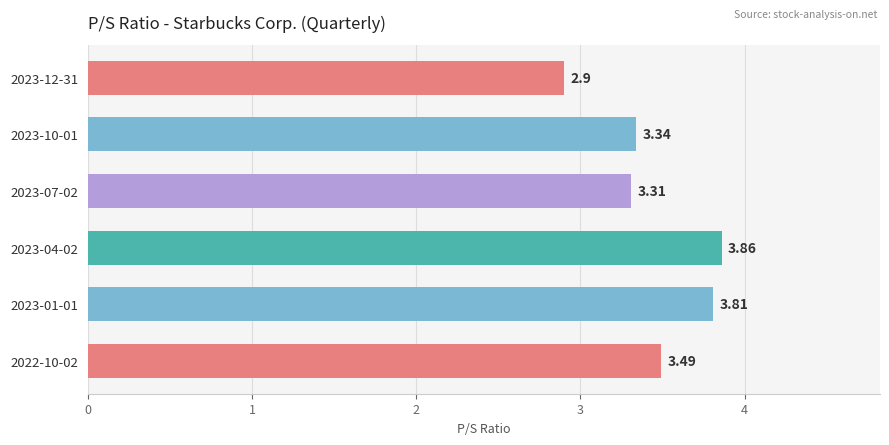

List the labels in order of value, largest first.

2023-04-02, 2023-01-01, 2022-10-02, 2023-10-01, 2023-07-02, 2023-12-31